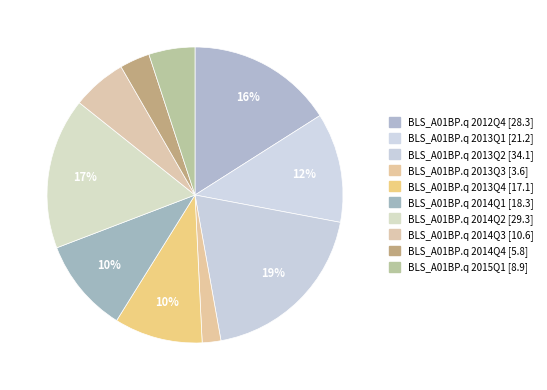

Combined, what portion of the pie is BLS_A01BP.q 2015Q1 and BLS_A01BP.q 2013Q1?

17.0%